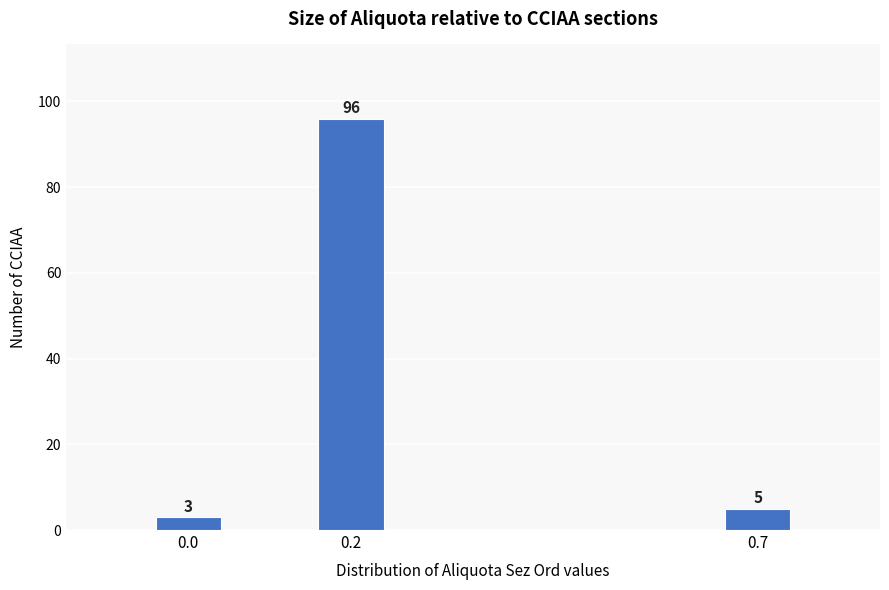

Reading left to right, transcribe all the data shown in this chart.

0.0=3	0.2=96	0.7=5